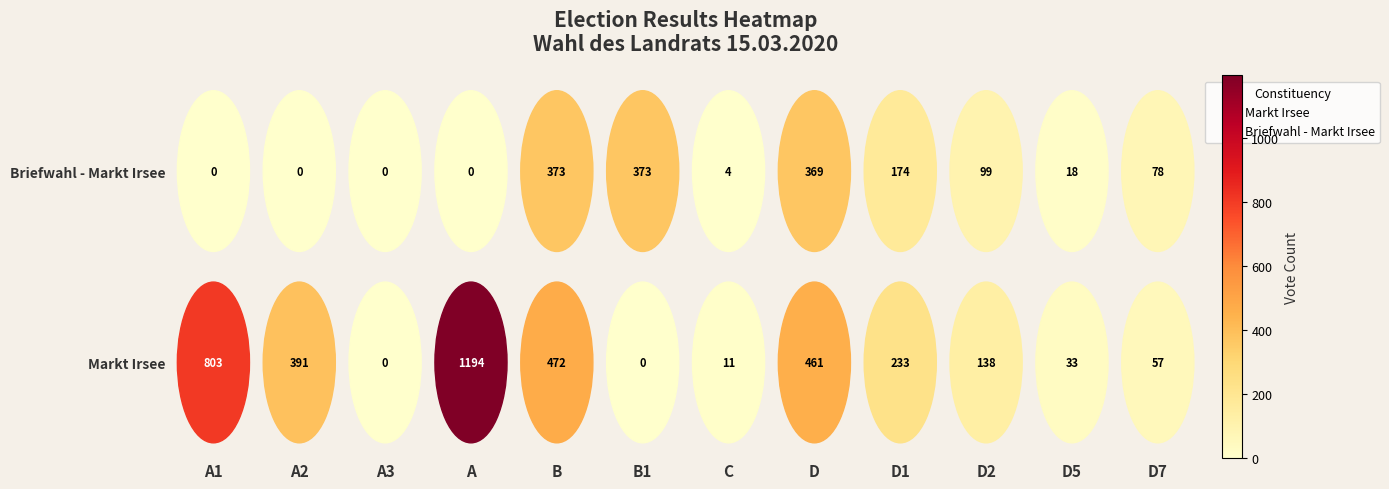

What are all the series names shown in the legend?

Markt Irsee, Briefwahl - Markt Irsee